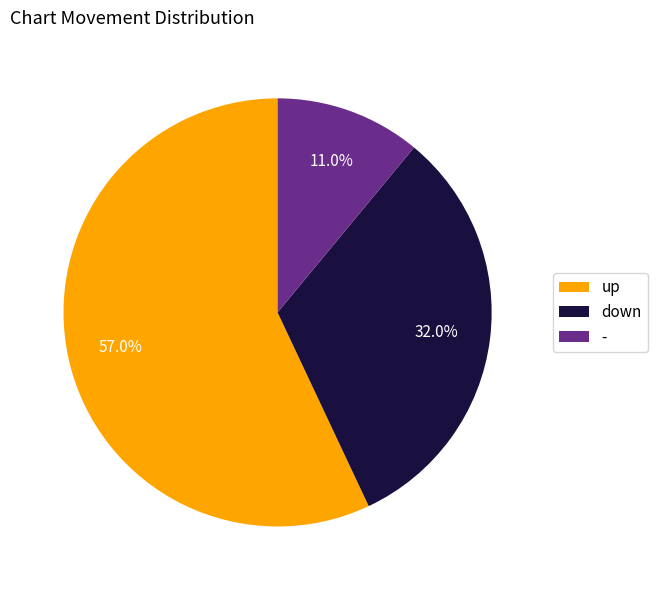

Is - the majority of the pie?

No